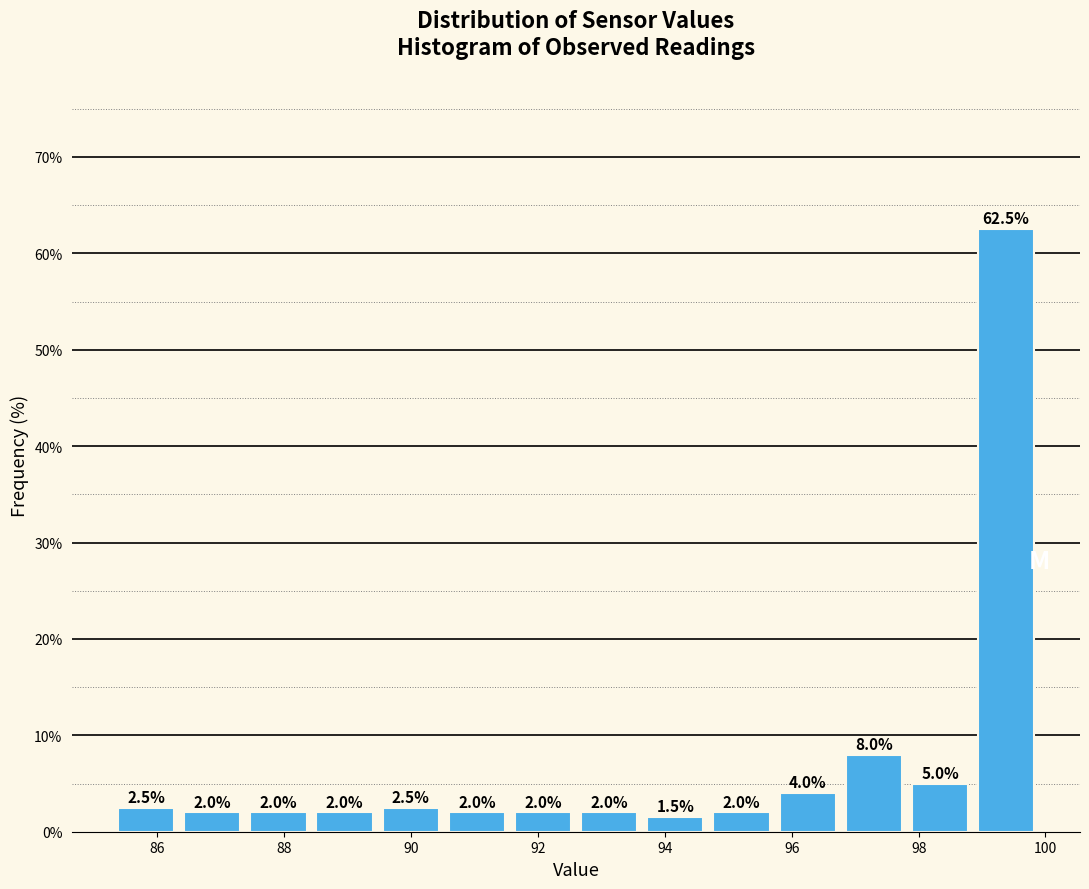

How tall is the bar that spans 96.8 to 97.8 on the x-axis? The bar edges are not printed on the chart, so give them approximately, as read against the axis.

8.0